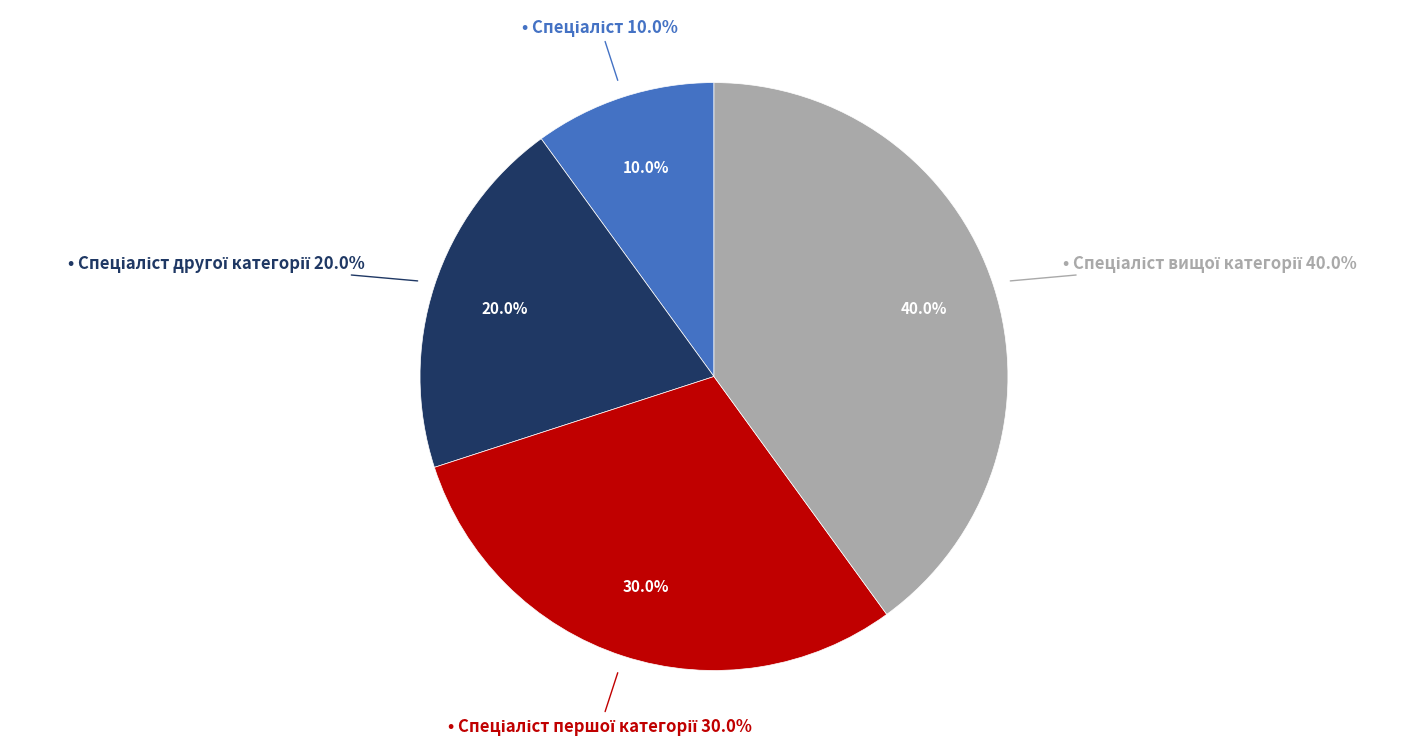

To the nearest percent, what is the difference between the Спеціаліст вищої категорії and Спеціаліст slice percentages?

30%